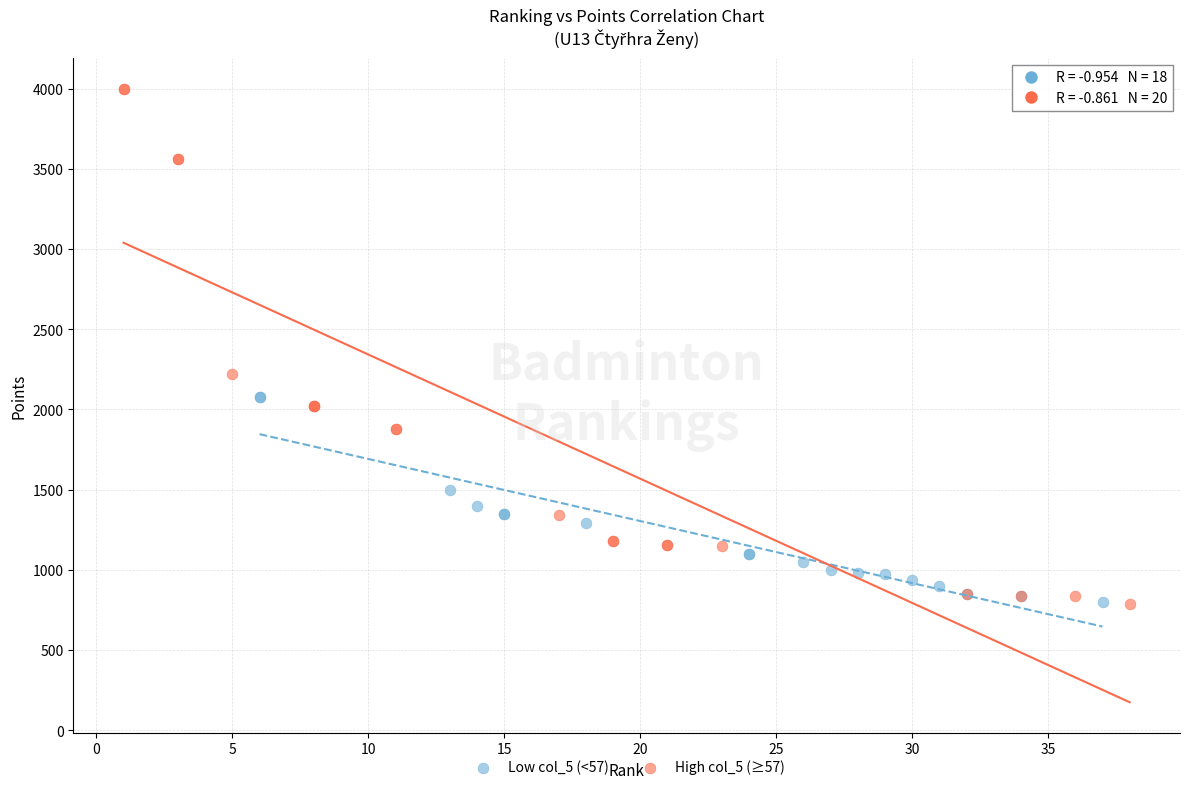

What are all the series names shown in the legend?

Low col_5 (<57), High col_5 (≥57)